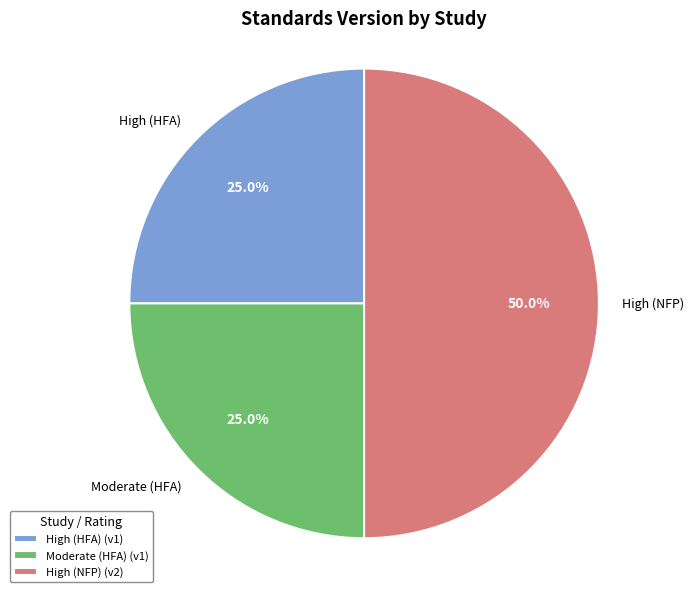

Is it true that High (HFA) is 35% of the pie?

False